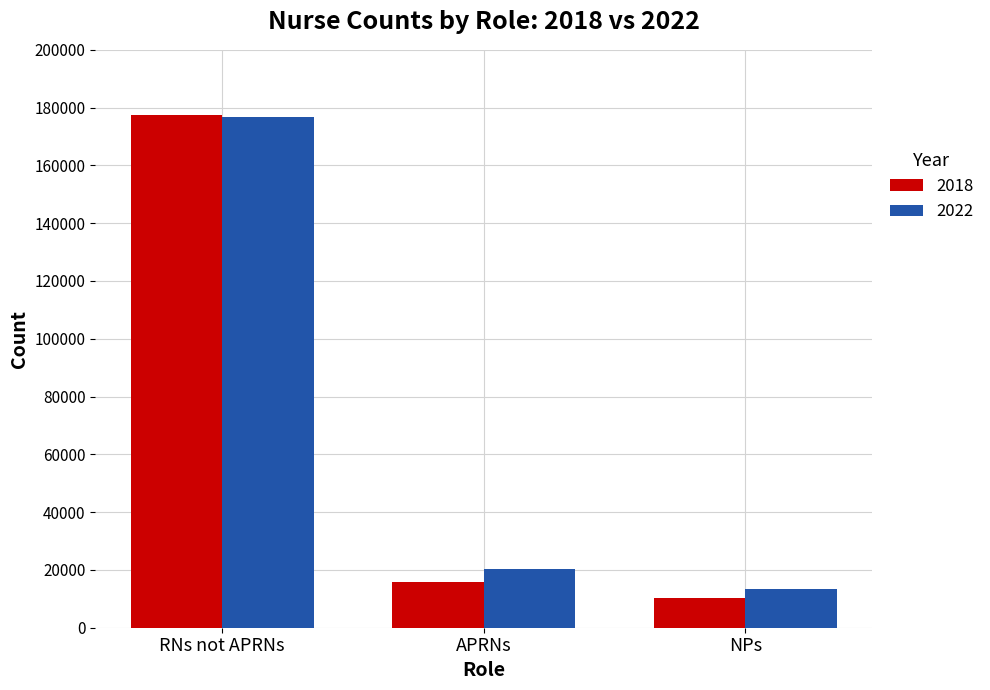

What is the spread (max minus min) of values at RNs not APRNs?

711